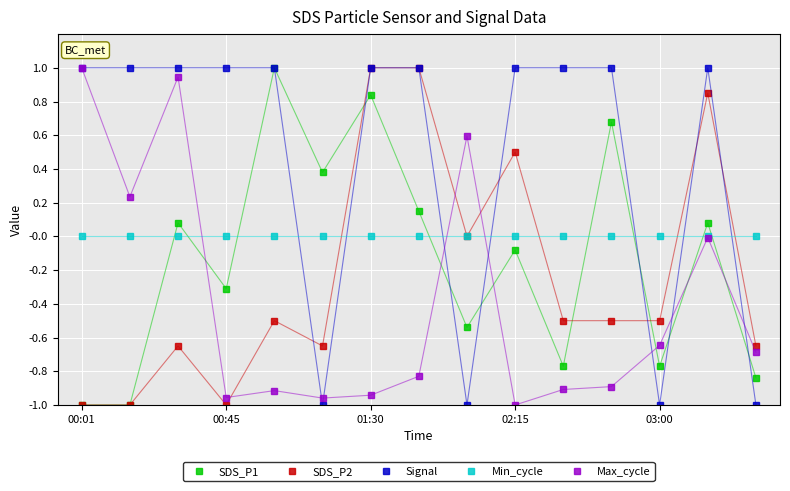

True or false: SDS_P1 has more than 2 interior local peaks.

True